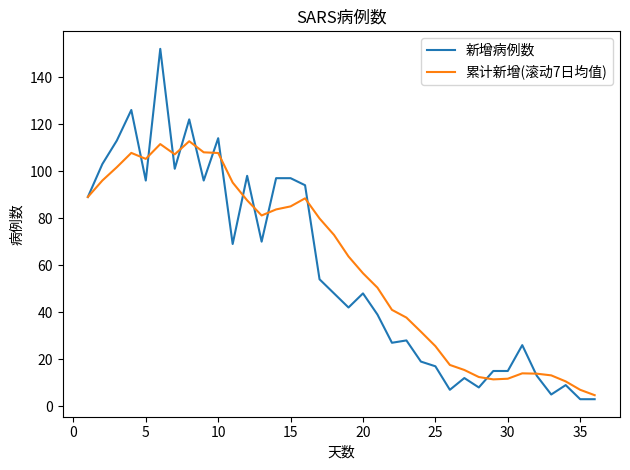

What is the maximum value shown in the chart?

152.0